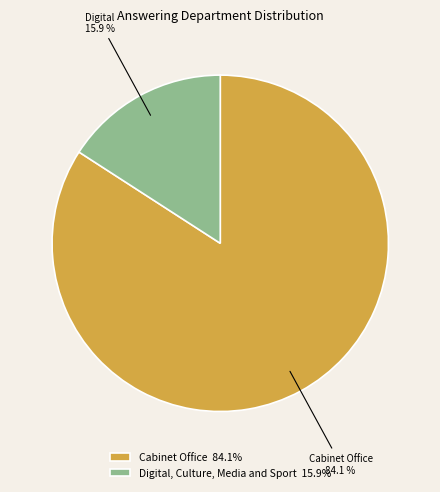

Approximately how many times larger is the value at Digital, Culture, Media and Sport compared to Cabinet Office?

0.2